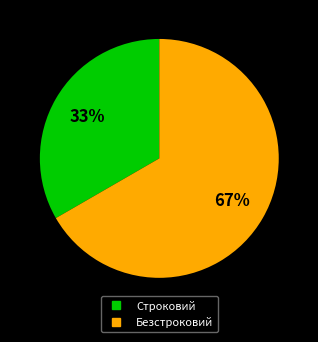

Is it true that Безстроковий is 74% of the pie?

False